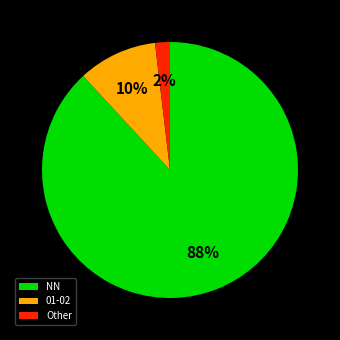

Count the number of slices in the pie.

3